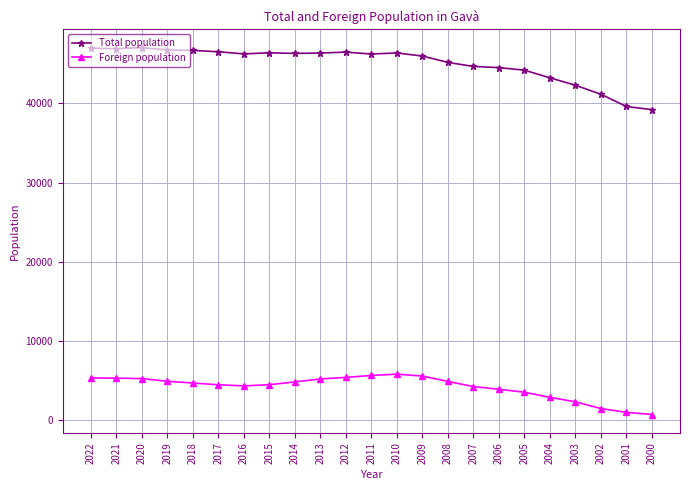

Is it true that Foreign population equals 1903 at 2005?

False